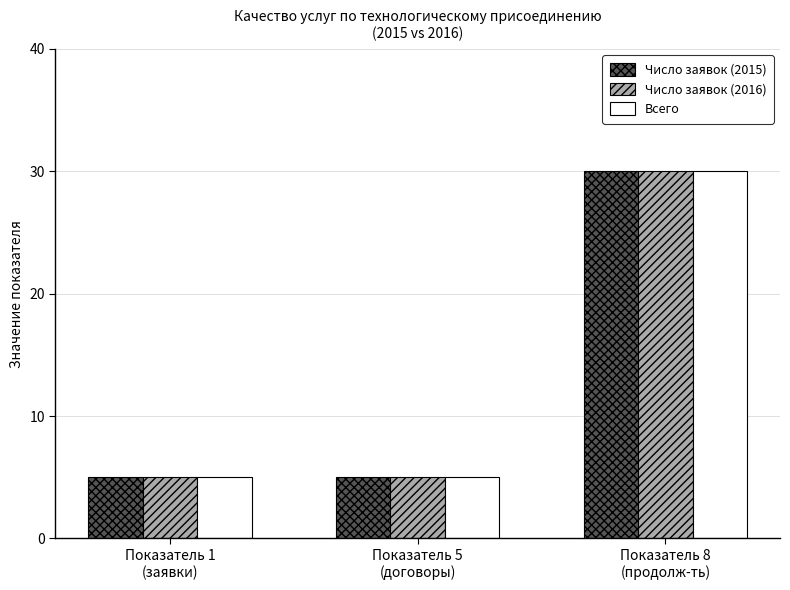

What is the highest value of the Число заявок (2015) series?

30